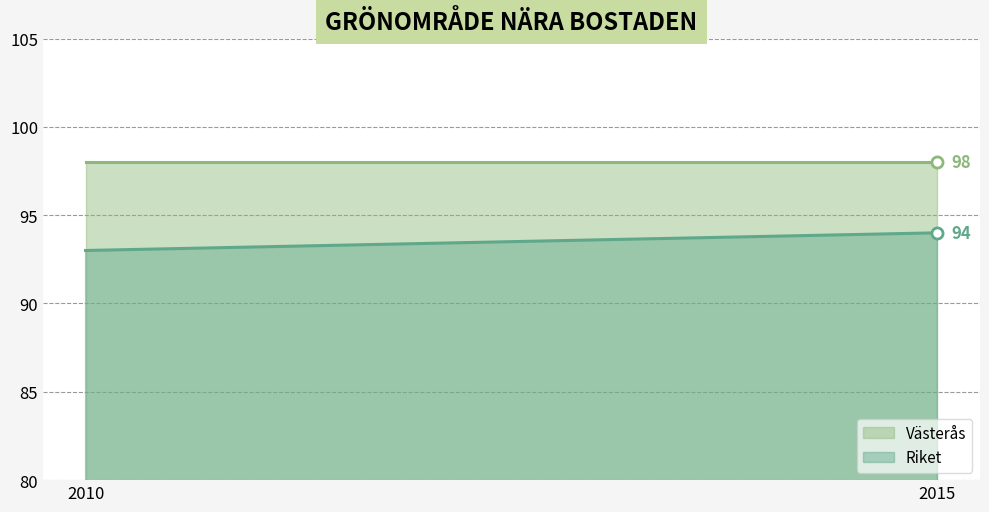

Reading left to right, transcribe all the data shown in this chart.

Västerås: 2010=98	2015=98
Riket: 2010=93	2015=94